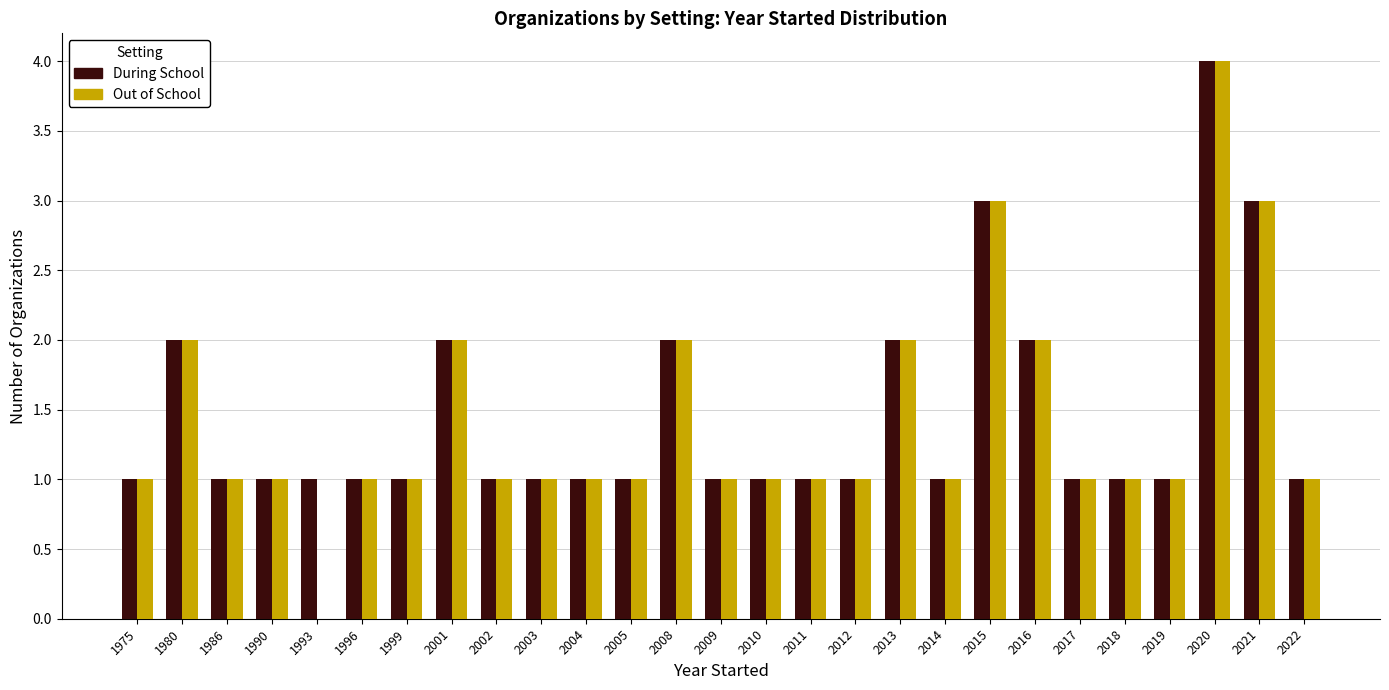

What is the sum of all Out of School values?

38